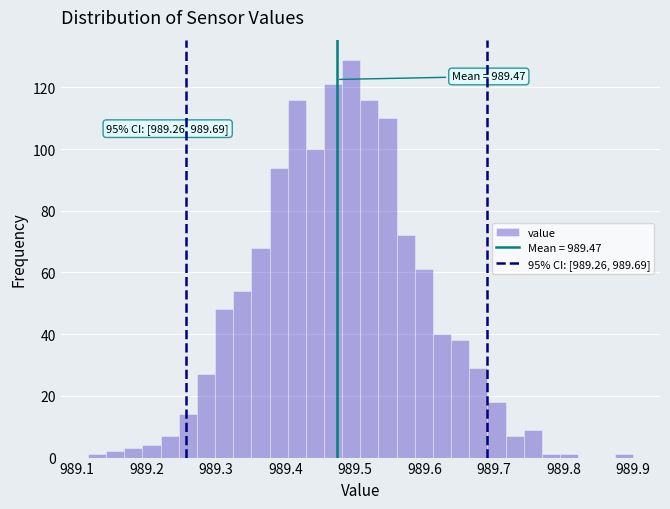

Around what value on the x-axis is the tallest bar? Give the approximate position of its centre, as read against the axis.

989.49